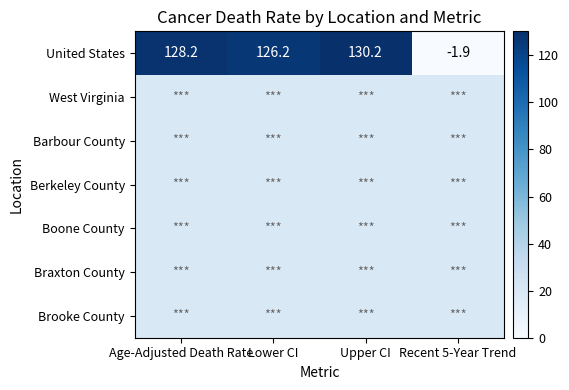

Which category has the lowest value across all series?

Recent 5-Year Trend